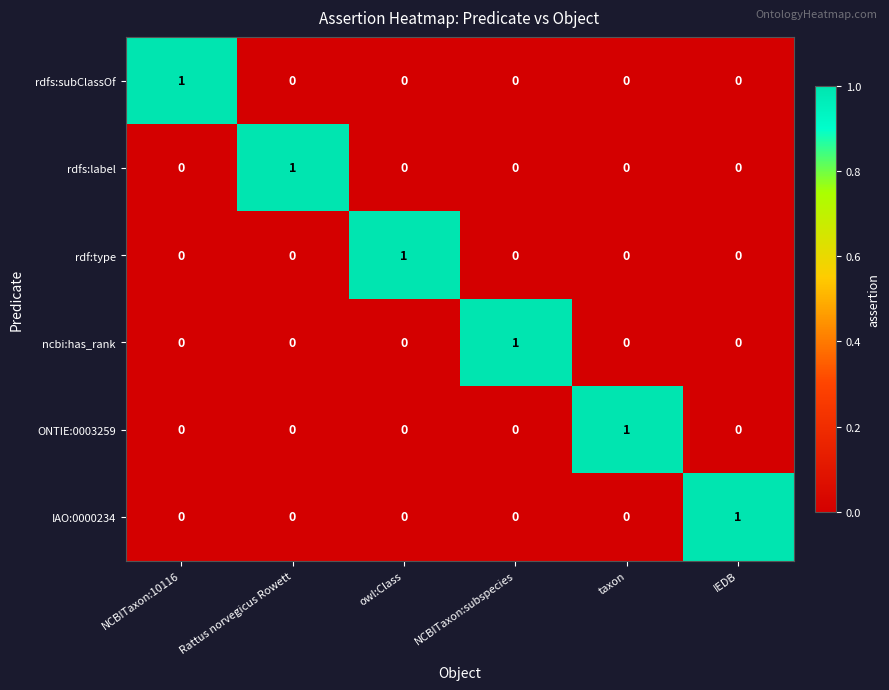

True or false: rdfs:label has a value of 1 at Rattus norvegicus Rowett.

True